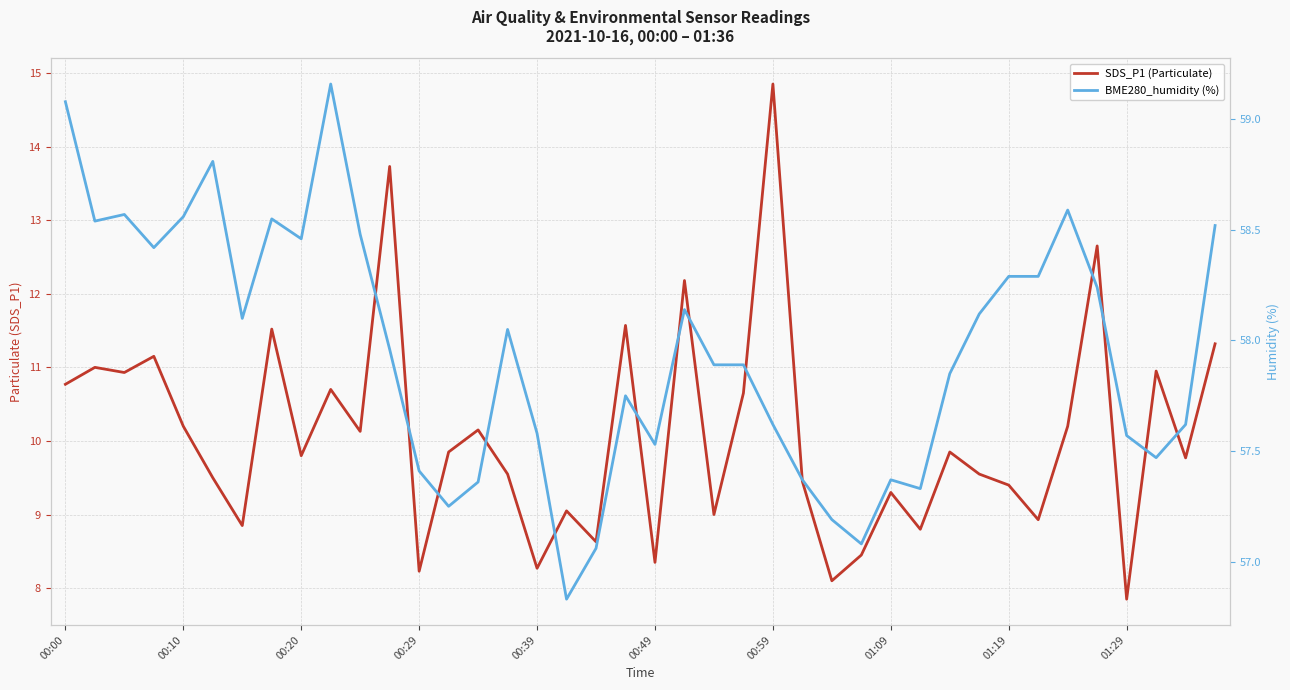

What is the difference between the BME280_humidity (%) values at 25 and 01:19?

1.1